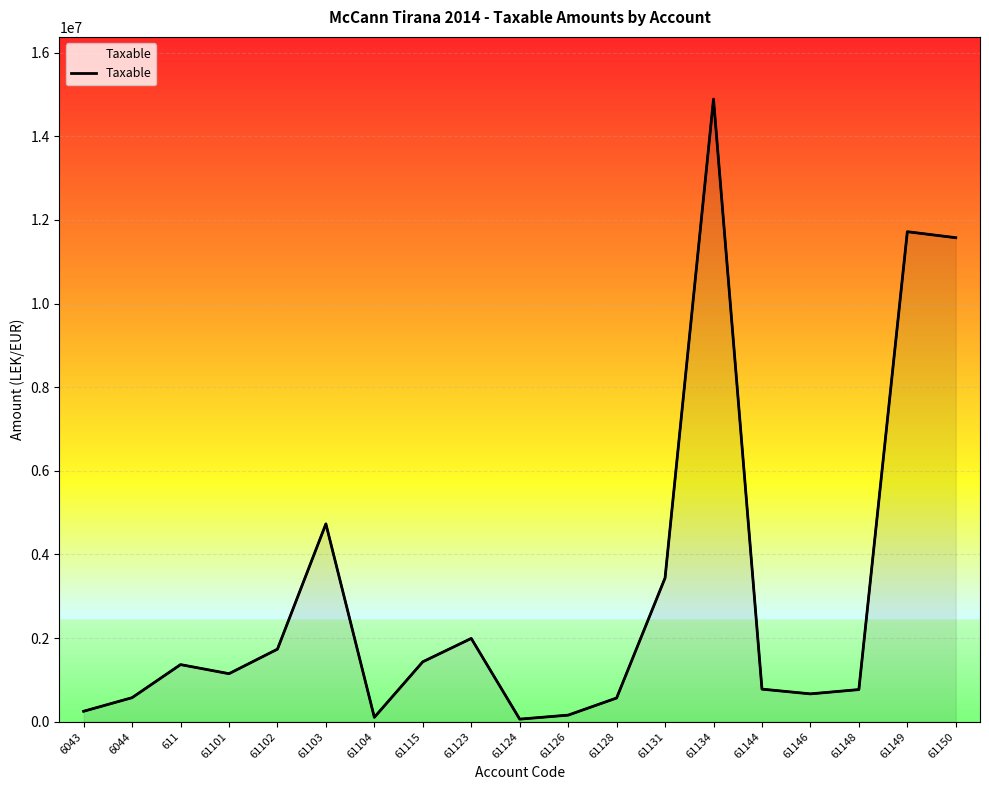

Where is the first local maximum?

611